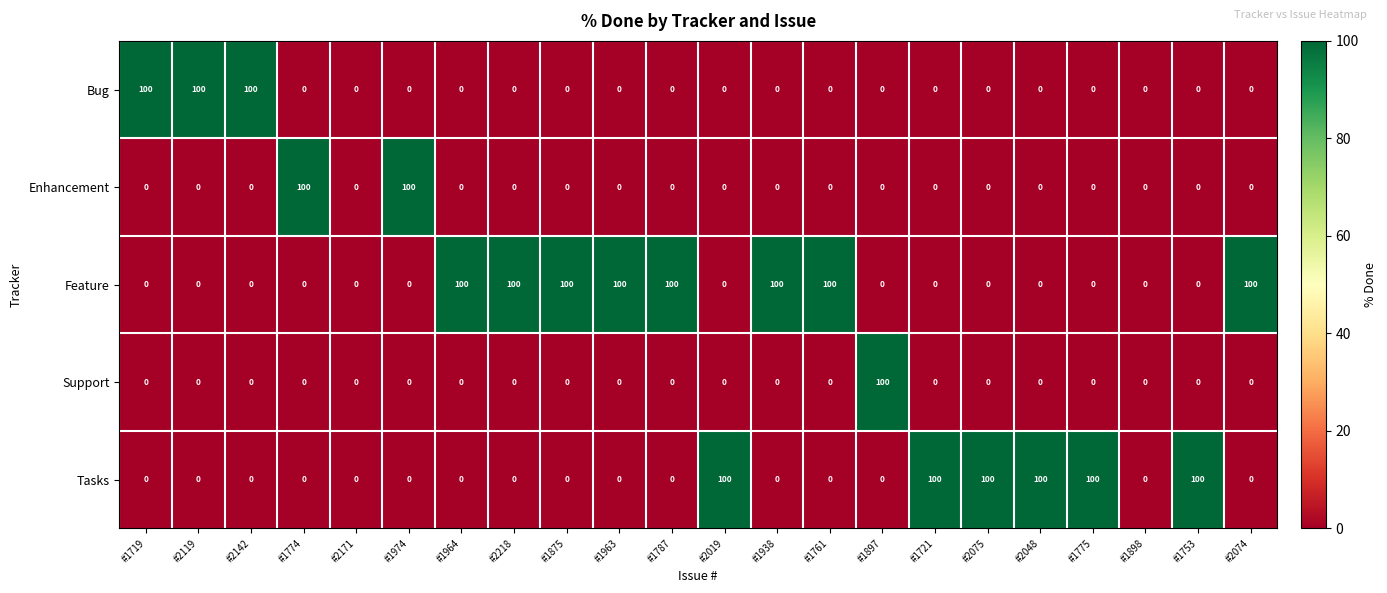

What is the highest value of the Enhancement series?

100